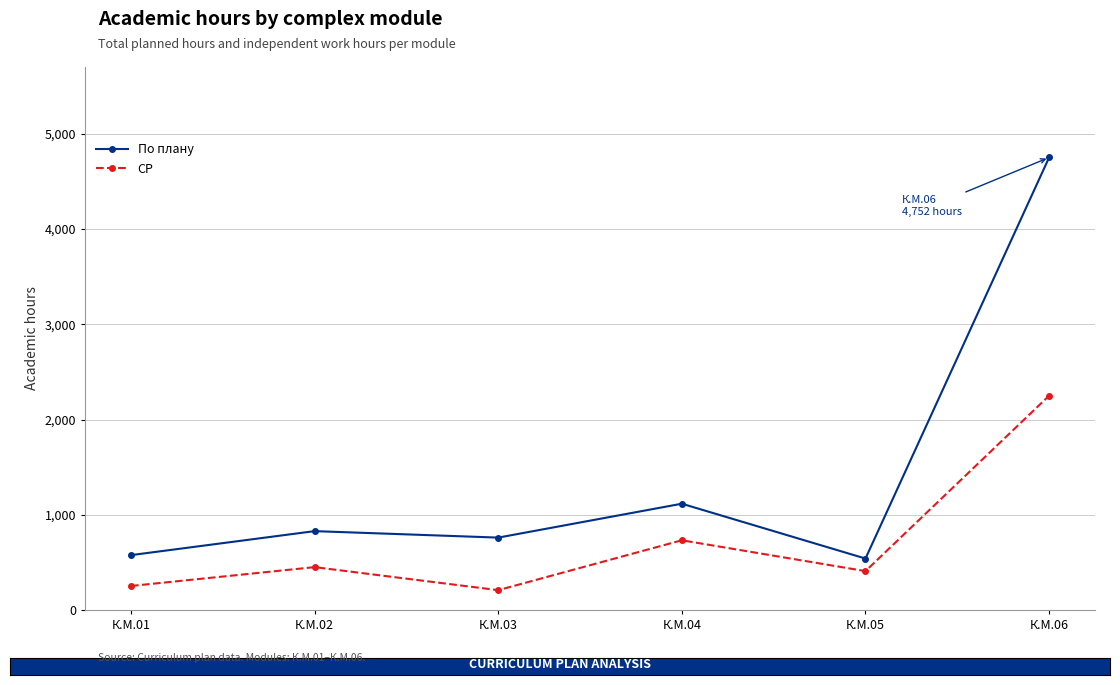

What is the value of the СР point at the 3rd from the left?

208